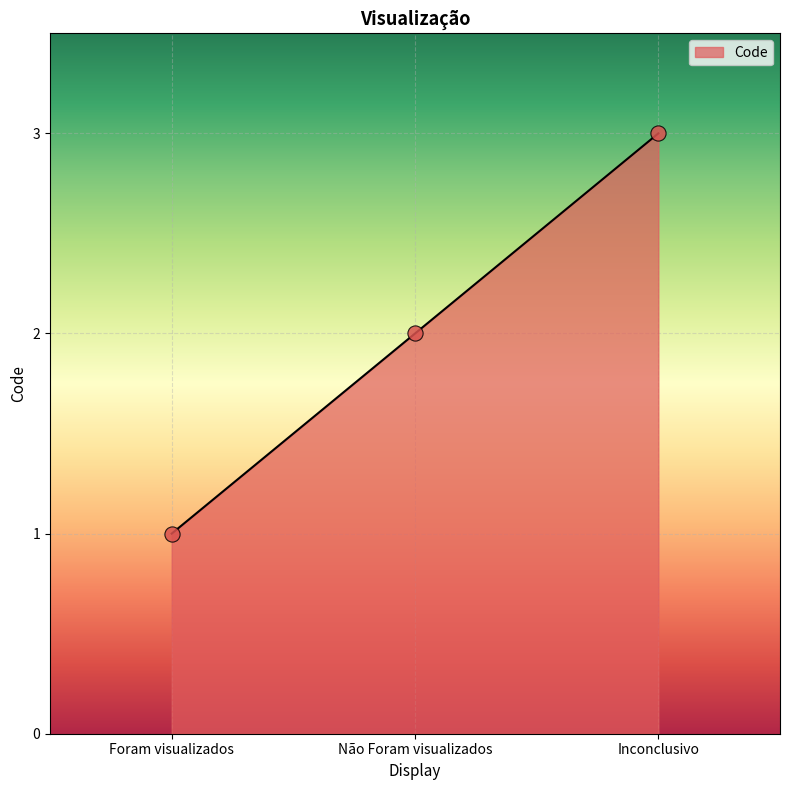

What is the change in value from Não Foram visualizados to Inconclusivo?

+1